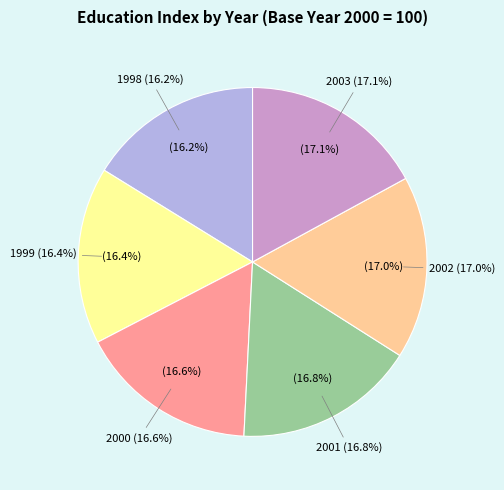

Rank the categories by value from lowest to highest.

1998, 1999, 2000, 2001, 2002, 2003